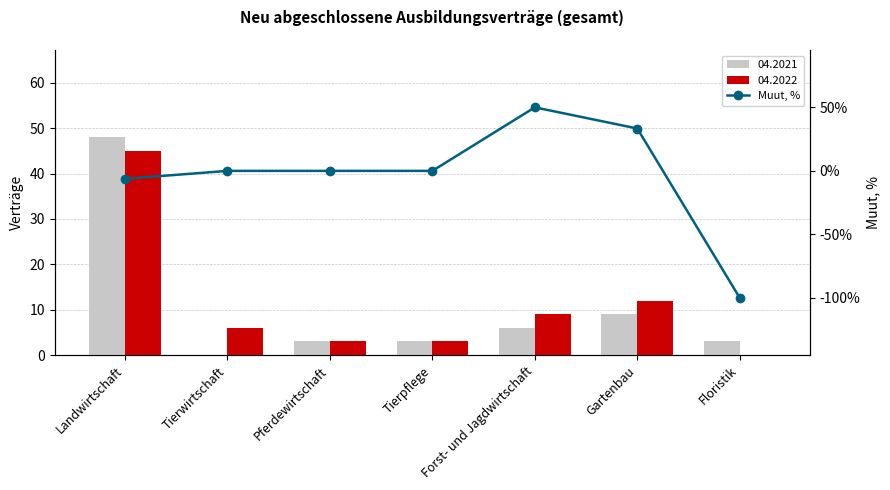

What is the sum of the values at Landwirtschaft and Floristik?

-106.2